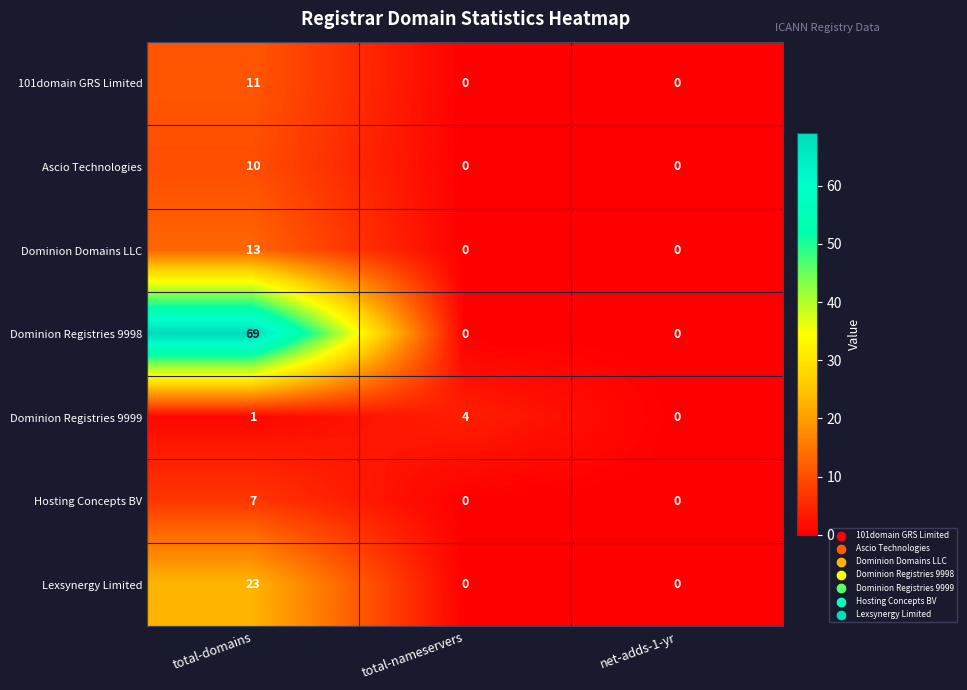

Which category has the highest value in the Dominion Domains LLC series?

total-domains